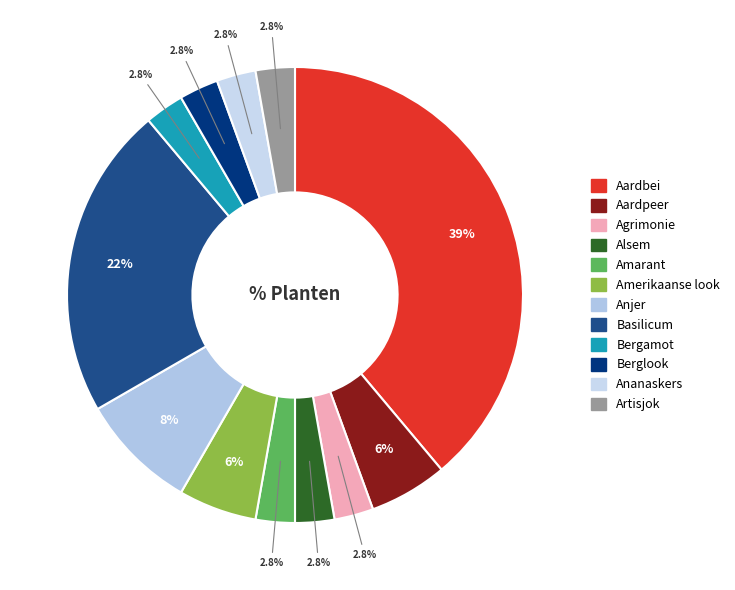

Does Amarant represent more than half of the total?

No